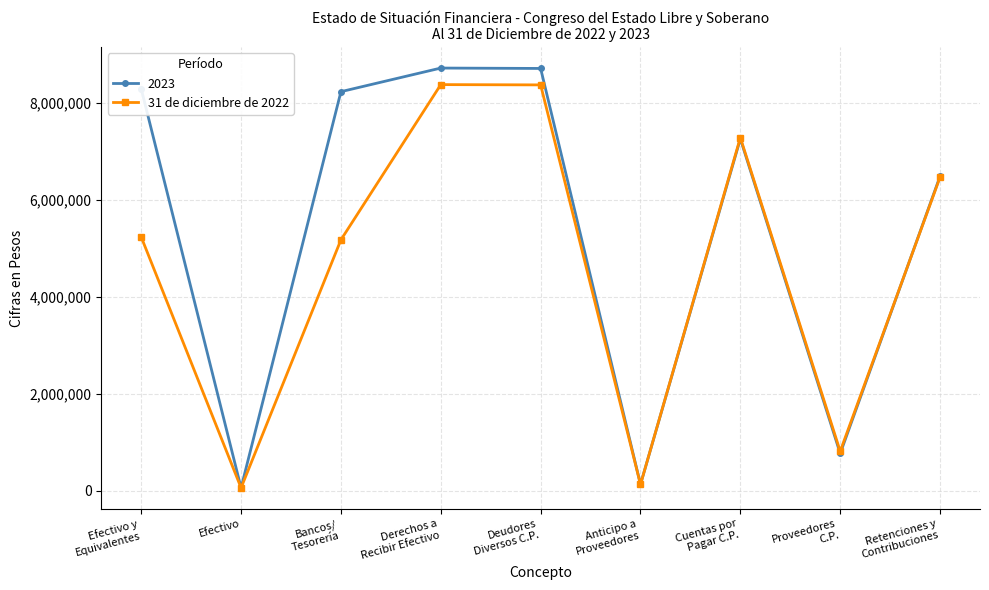

True or false: 31 de diciembre de 2022 has more than 2 points higher than both neighbors.

False